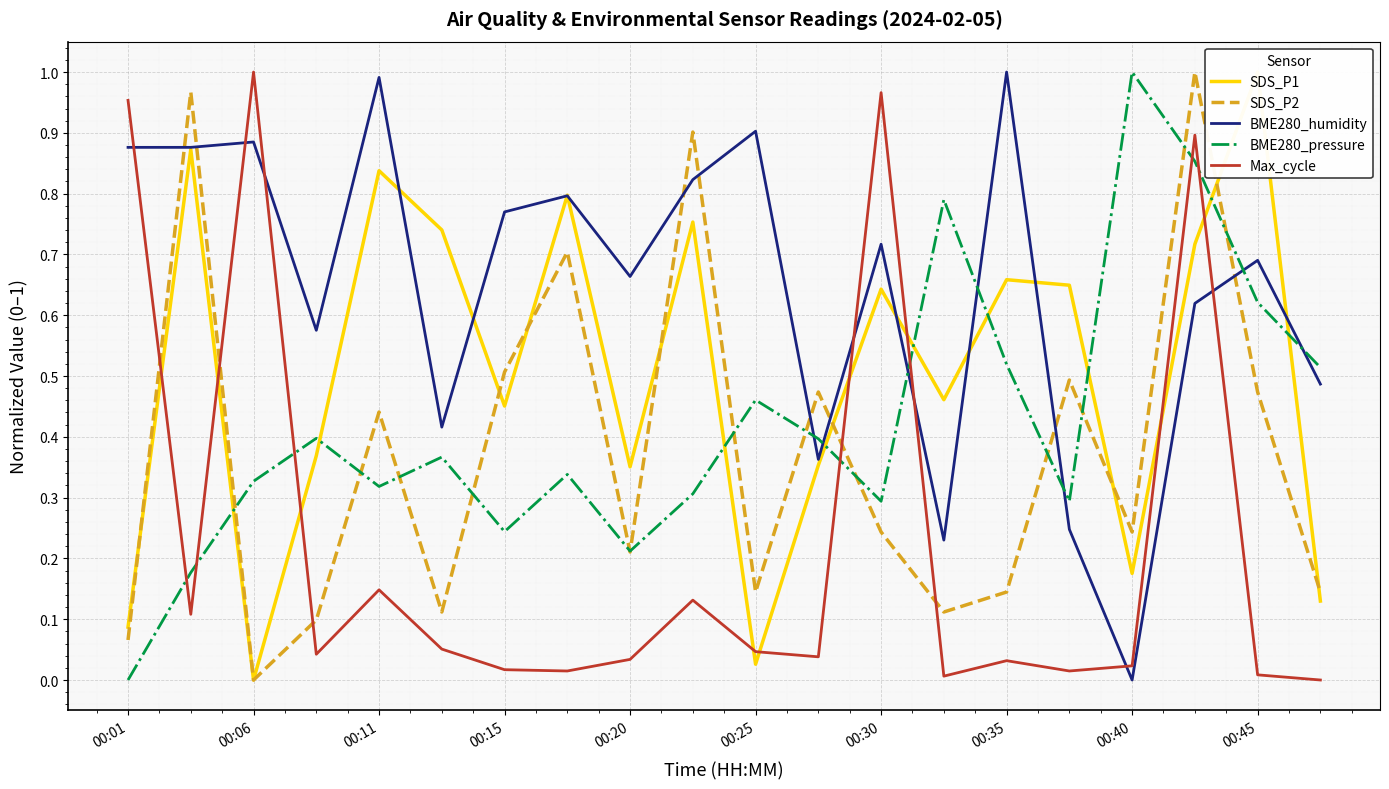

In BME280_pressure, how many points are lower than both neighbors (excluding endpoints)?

5